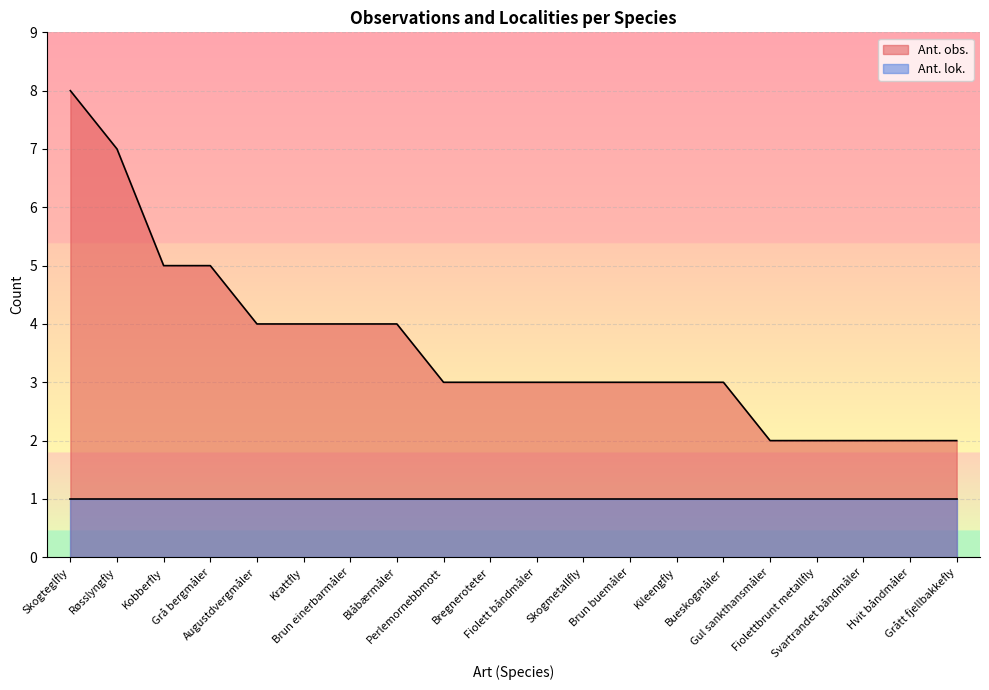

How many categories are shown in the chart?

20